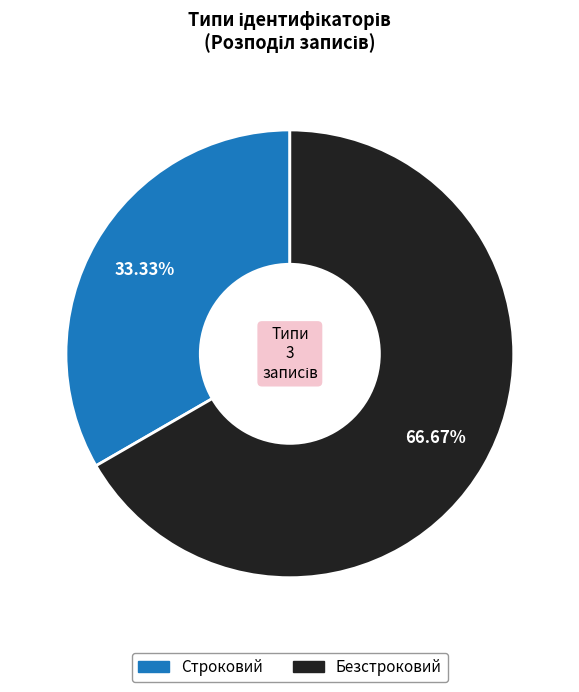

Rank the categories by value from highest to lowest.

Безстроковий, Строковий